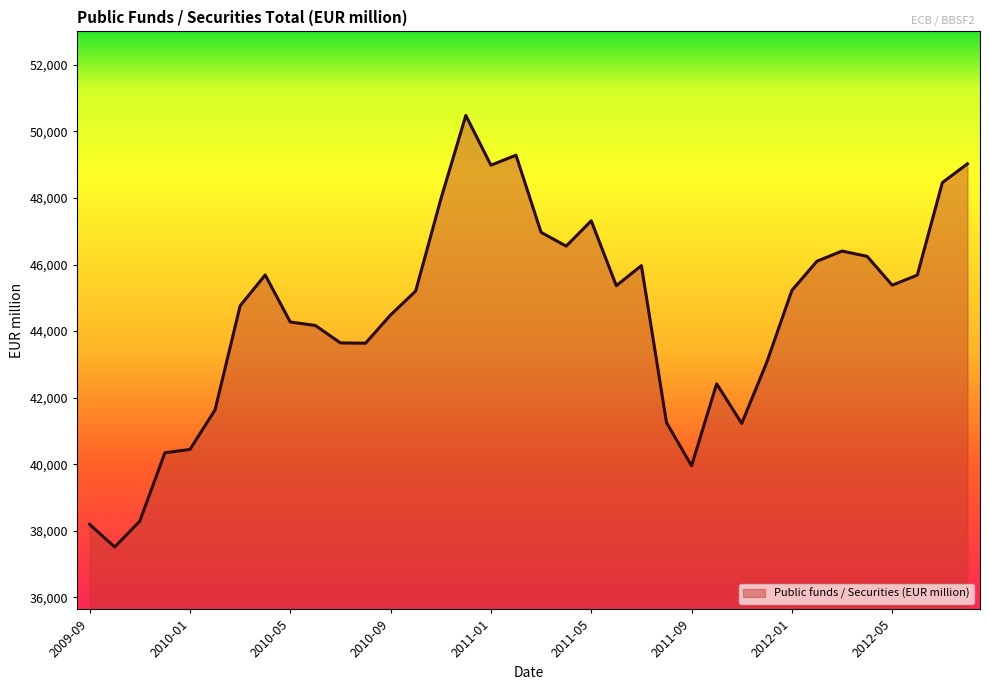

What is the minimum value shown in the chart?

37513